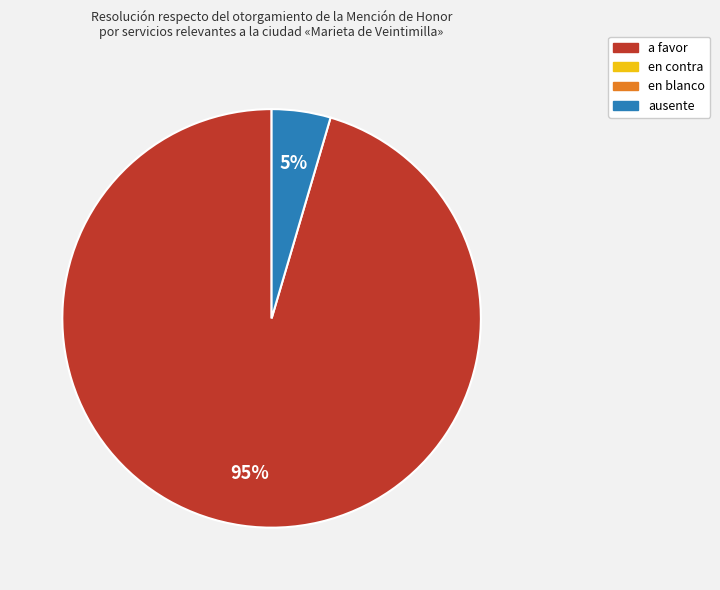

Count the number of slices in the pie.

2